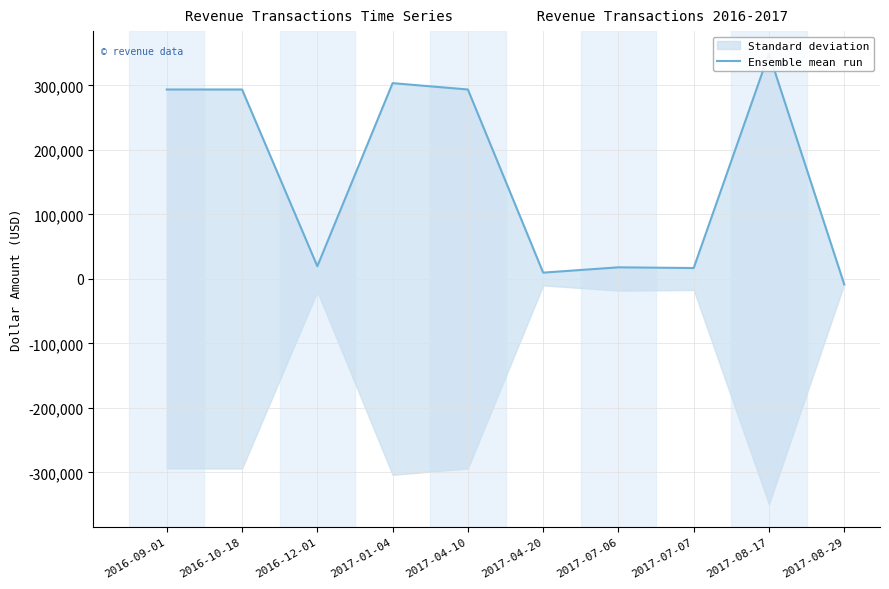

What is the label of the 10th point from the left?

2017-08-29